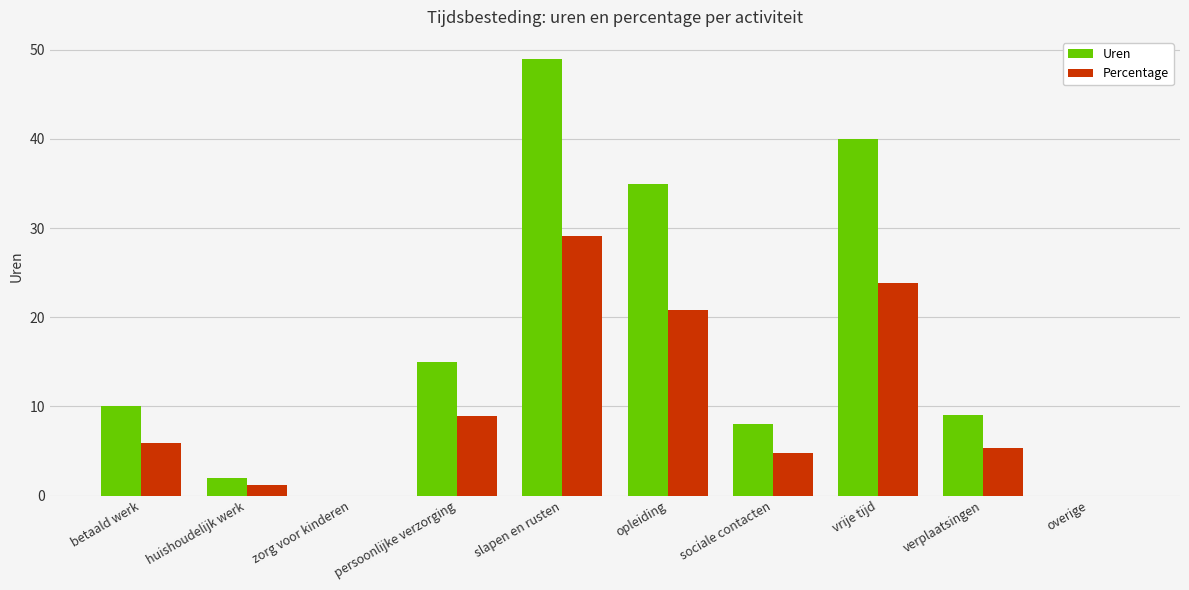

Which category has the highest value in the Percentage series?

slapen en rusten